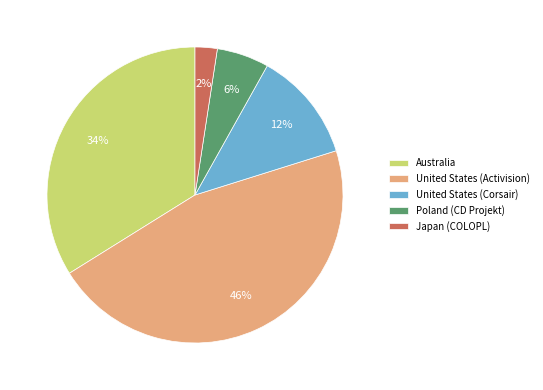

Rank the categories by value from lowest to highest.

Japan (COLOPL), Poland (CD Projekt), United States (Corsair), Australia, United States (Activision)